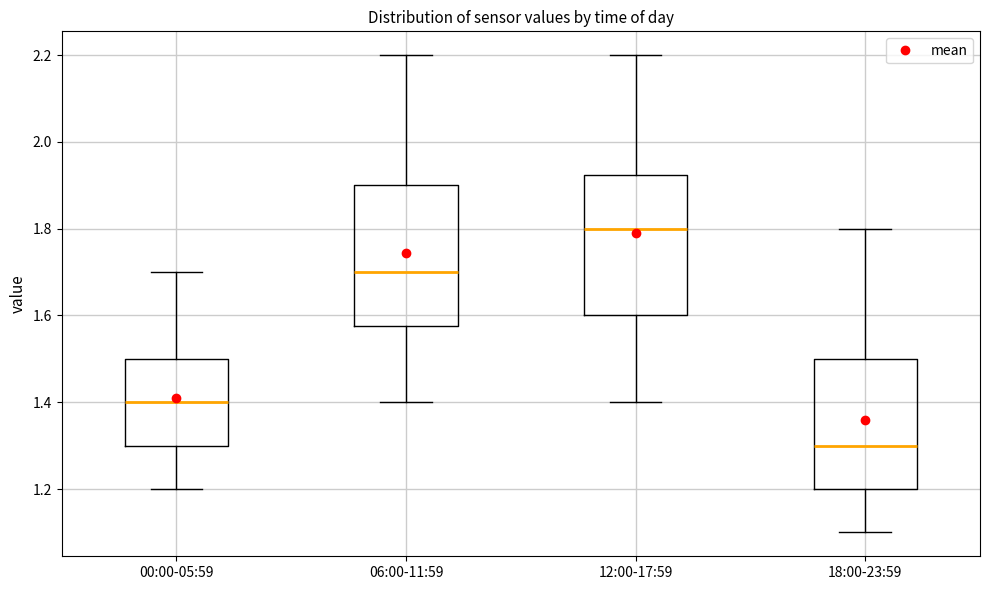

Where does the upper whisker of the box for 00:00-05:59 end on the y-axis? The values are not printed on the chart, so give them approximately, as read against the axis.

1.70